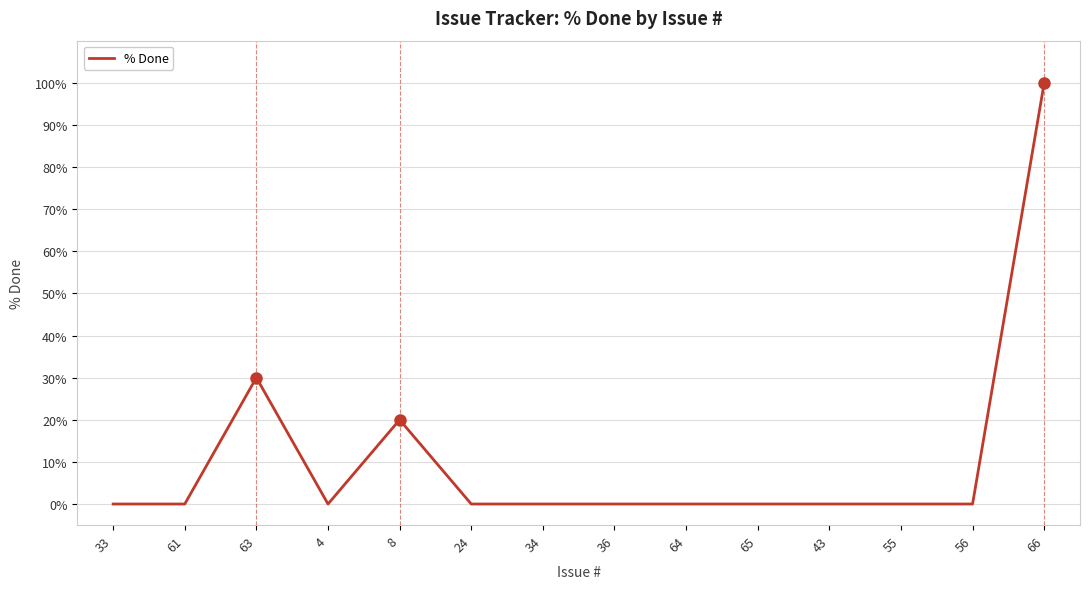

What is the difference between the maximum and minimum values?

100